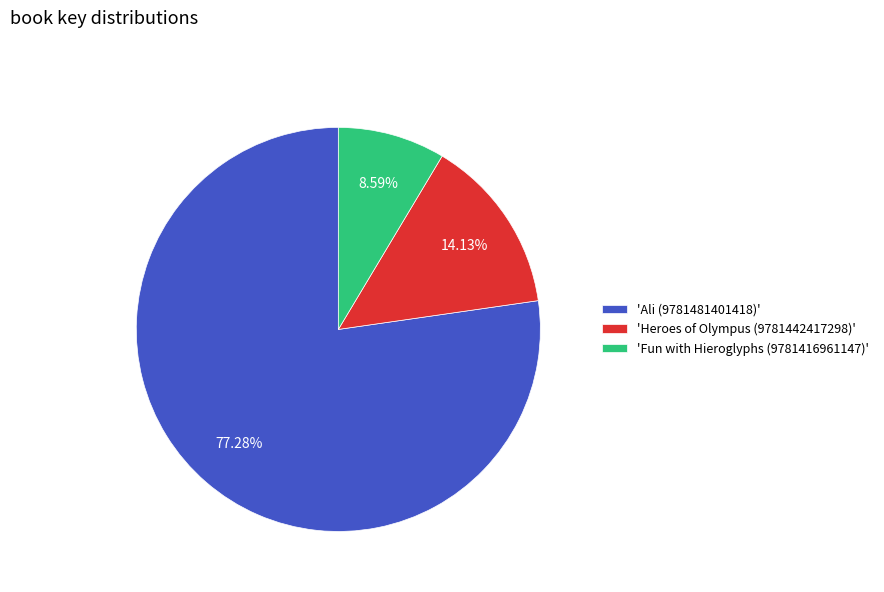

Is the sum of 'Fun with Hieroglyphs (9781416961147)' and 'Ali (9781481401418)' greater than half?

Yes